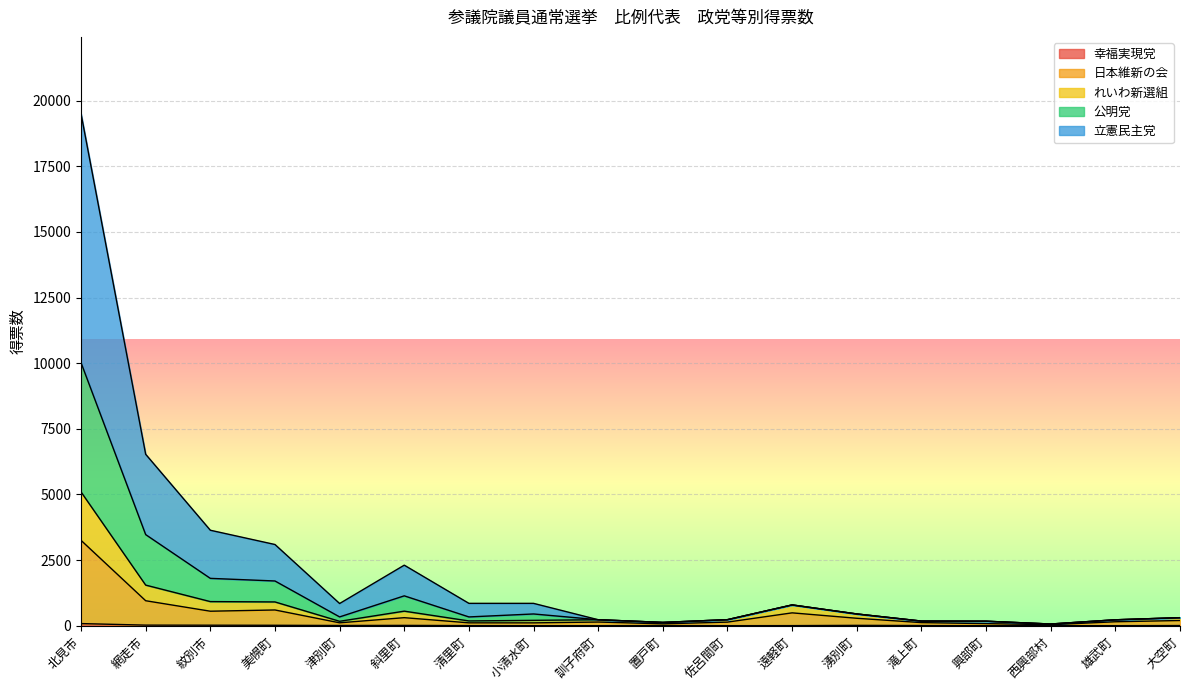

In 公明党, how many points are lower than both neighbors (excluding endpoints)?

3